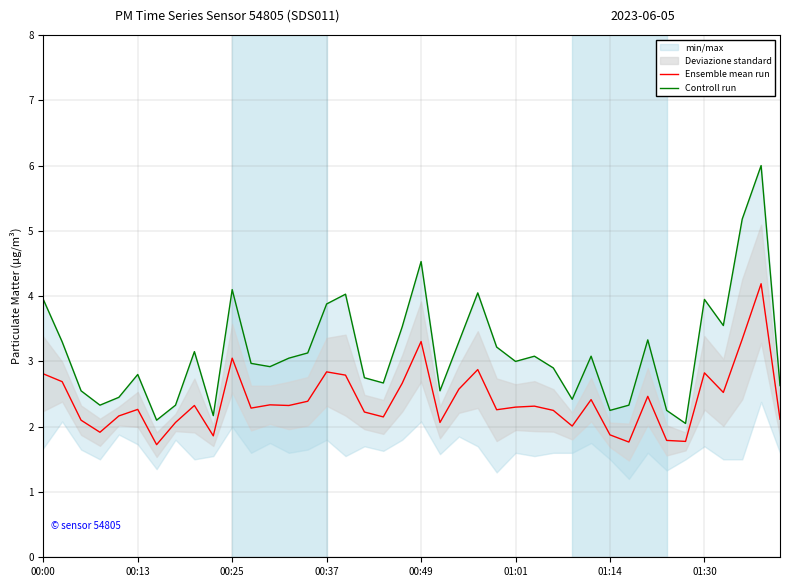

Where does the Controll run series first go above 3?

00:00